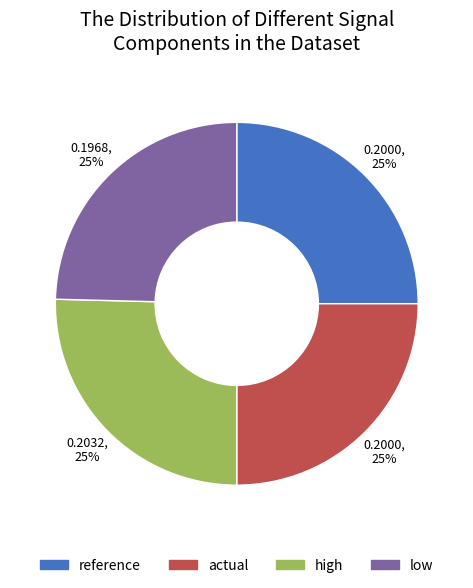

Is it true that reference is 25% of the pie?

True